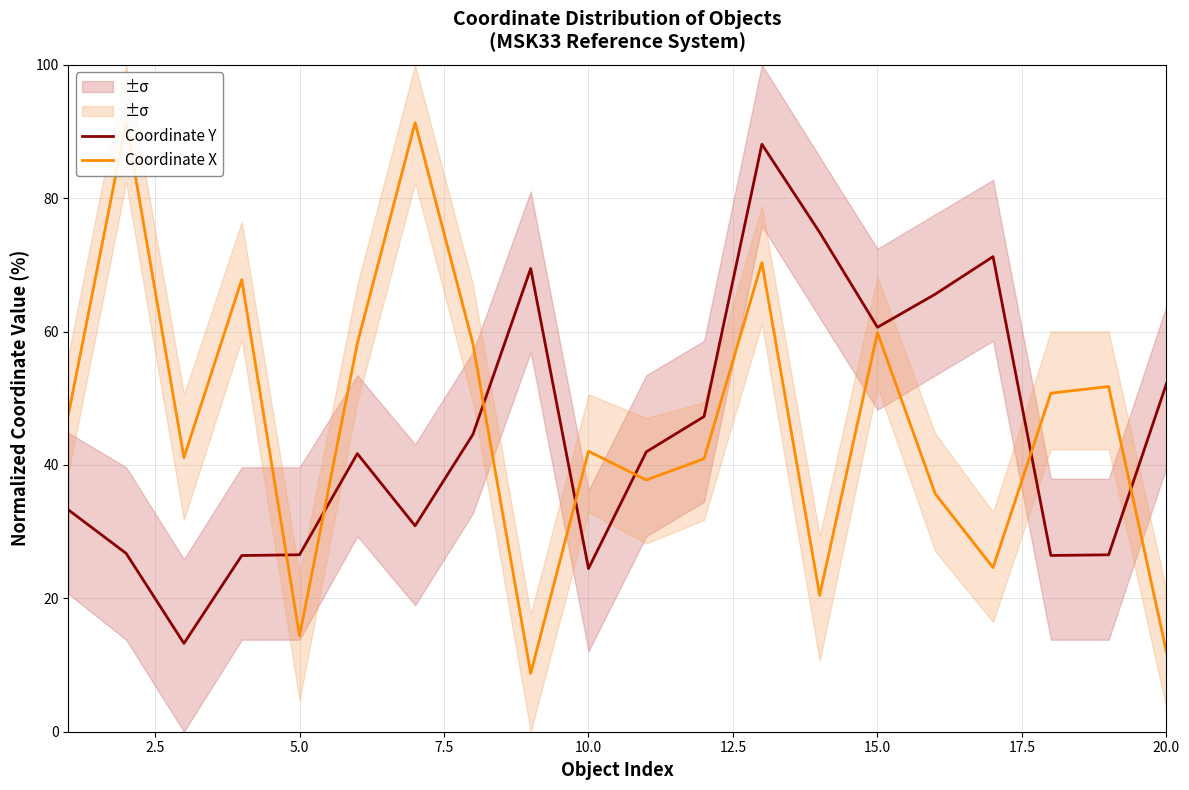

What is the minimum value for Coordinate X?

8.7